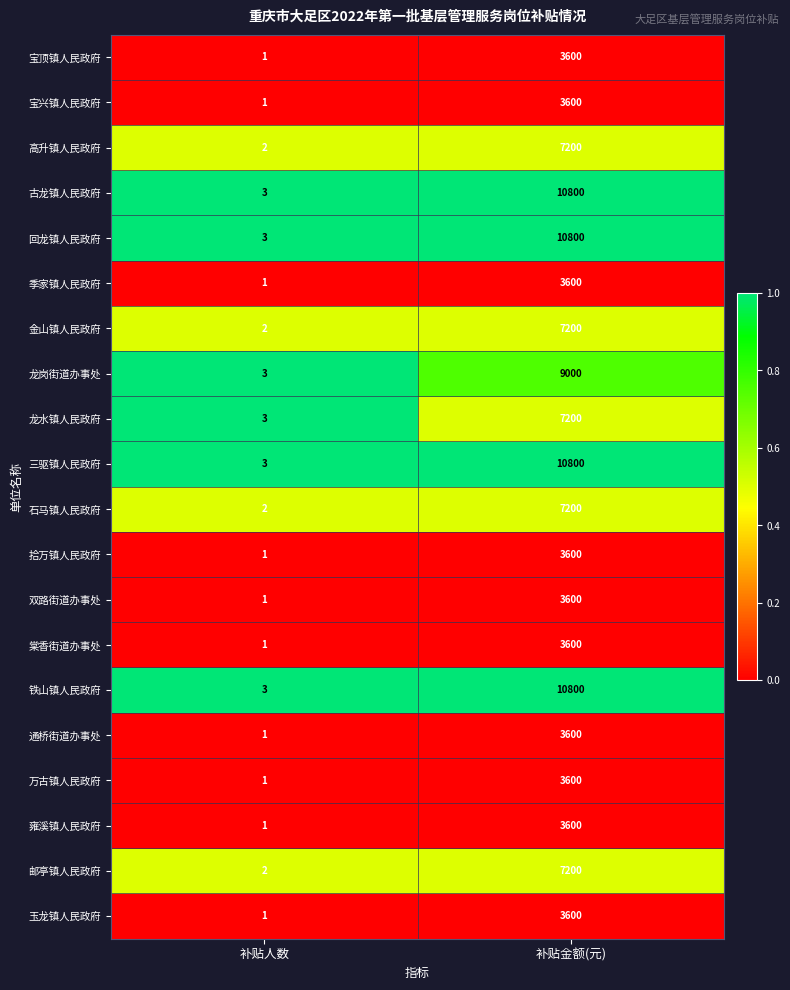

Is it true that 古龙镇人民政府 equals 15211 at 补贴金额(元)?

False